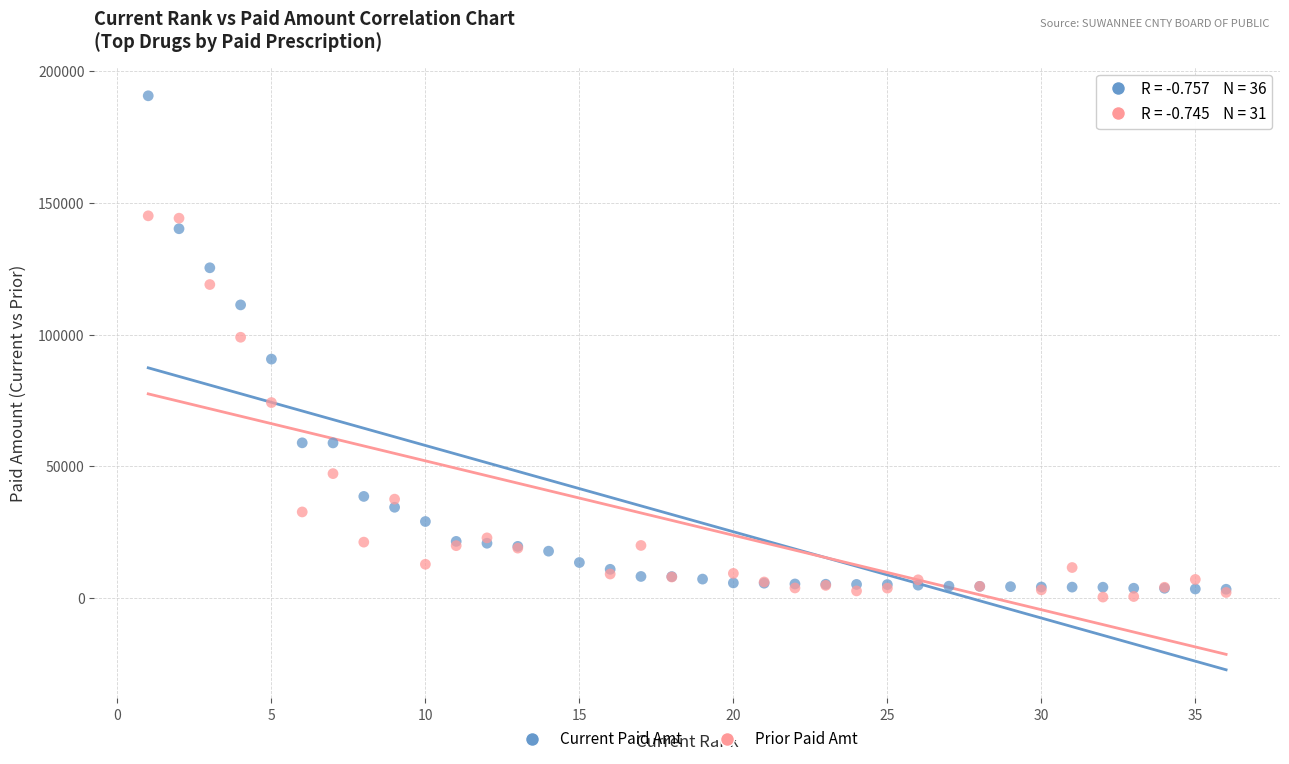

What are all the series names shown in the legend?

Current Paid Amt, Prior Paid Amt